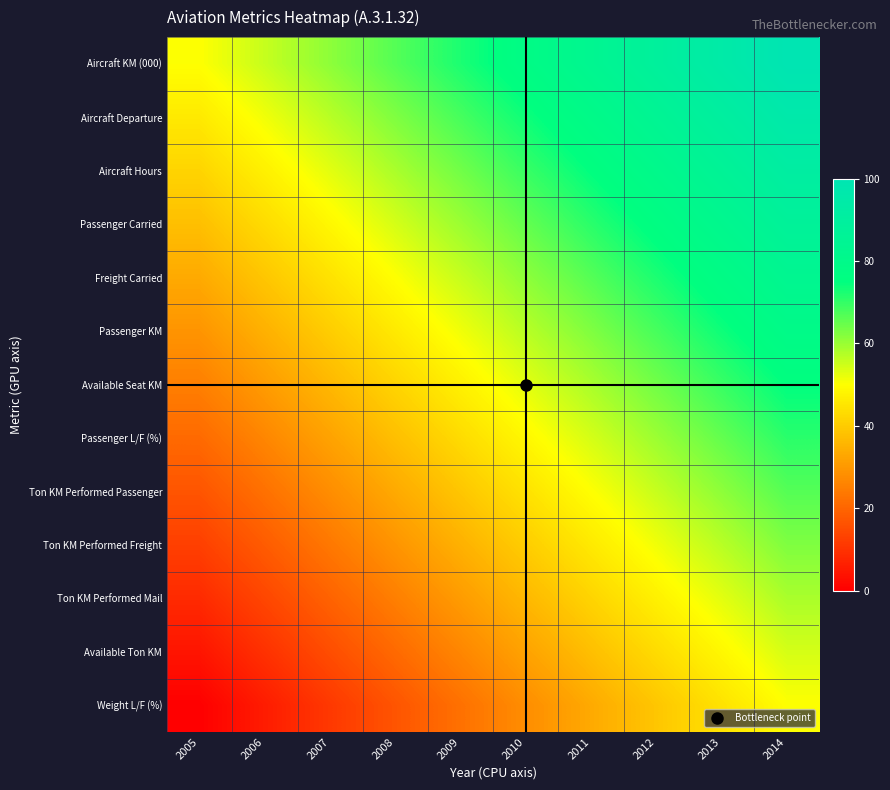

Reading left to right, list all the values displayed in this chart.

Aircraft KM (000): 2005=50.0	2006=55.6	2007=61.1	2008=66.7	2009=72.2	2010=77.8	2011=83.3	2012=88.9	2013=94.4	2014=100.0
Aircraft Departure: 2005=45.8	2006=51.4	2007=56.9	2008=62.5	2009=68.1	2010=73.6	2011=79.2	2012=84.7	2013=90.3	2014=95.8
Aircraft Hours: 2005=41.7	2006=47.2	2007=52.8	2008=58.3	2009=63.9	2010=69.4	2011=75.0	2012=80.6	2013=86.1	2014=91.7
Passenger Carried: 2005=37.5	2006=43.1	2007=48.6	2008=54.2	2009=59.7	2010=65.3	2011=70.8	2012=76.4	2013=81.9	2014=87.5
Freight Carried: 2005=33.3	2006=38.9	2007=44.4	2008=50.0	2009=55.6	2010=61.1	2011=66.7	2012=72.2	2013=77.8	2014=83.3
Passenger KM: 2005=29.2	2006=34.7	2007=40.3	2008=45.8	2009=51.4	2010=56.9	2011=62.5	2012=68.1	2013=73.6	2014=79.2
Available Seat KM: 2005=25.0	2006=30.6	2007=36.1	2008=41.7	2009=47.2	2010=52.8	2011=58.3	2012=63.9	2013=69.4	2014=75.0
Passenger L/F (%): 2005=20.8	2006=26.4	2007=31.9	2008=37.5	2009=43.1	2010=48.6	2011=54.2	2012=59.7	2013=65.3	2014=70.8
Ton KM Performed Passenger: 2005=16.7	2006=22.2	2007=27.8	2008=33.3	2009=38.9	2010=44.4	2011=50.0	2012=55.6	2013=61.1	2014=66.7
Ton KM Performed Freight: 2005=12.5	2006=18.1	2007=23.6	2008=29.2	2009=34.7	2010=40.3	2011=45.8	2012=51.4	2013=56.9	2014=62.5
Ton KM Performed Mail: 2005=8.3	2006=13.9	2007=19.4	2008=25.0	2009=30.6	2010=36.1	2011=41.7	2012=47.2	2013=52.8	2014=58.3
Available Ton KM: 2005=4.2	2006=9.7	2007=15.3	2008=20.8	2009=26.4	2010=31.9	2011=37.5	2012=43.1	2013=48.6	2014=54.2
Weight L/F (%): 2005=0.0	2006=5.6	2007=11.1	2008=16.7	2009=22.2	2010=27.8	2011=33.3	2012=38.9	2013=44.4	2014=50.0